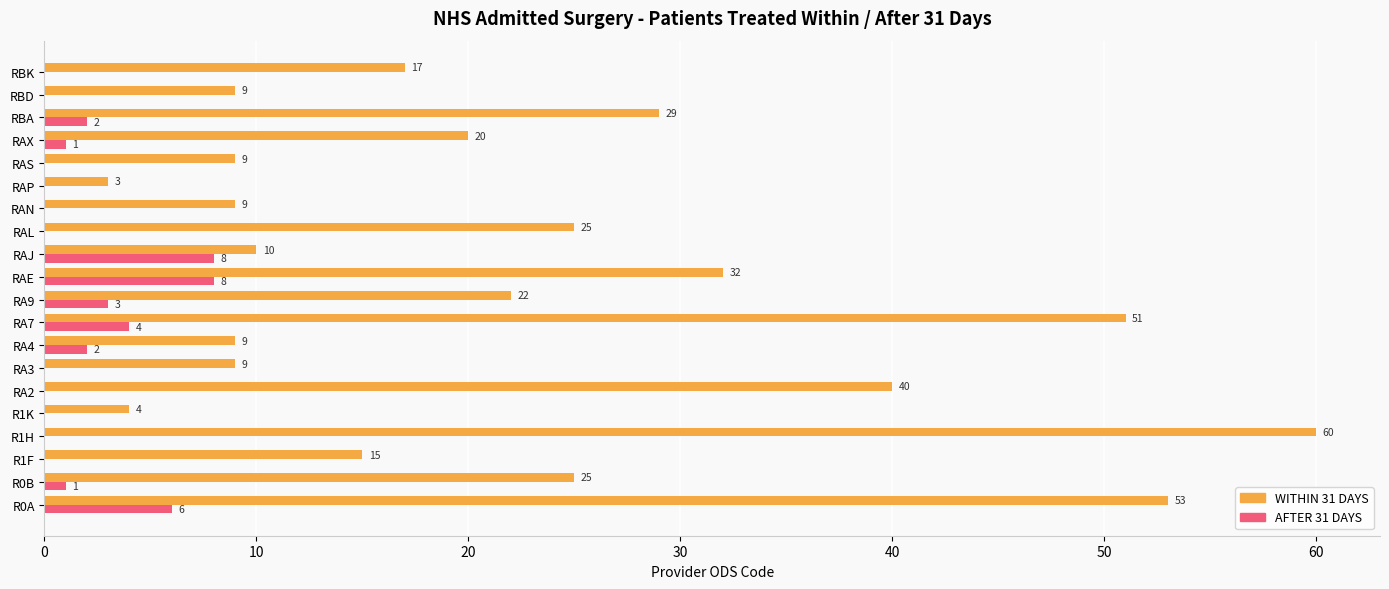

Count the number of categories in the chart.

20